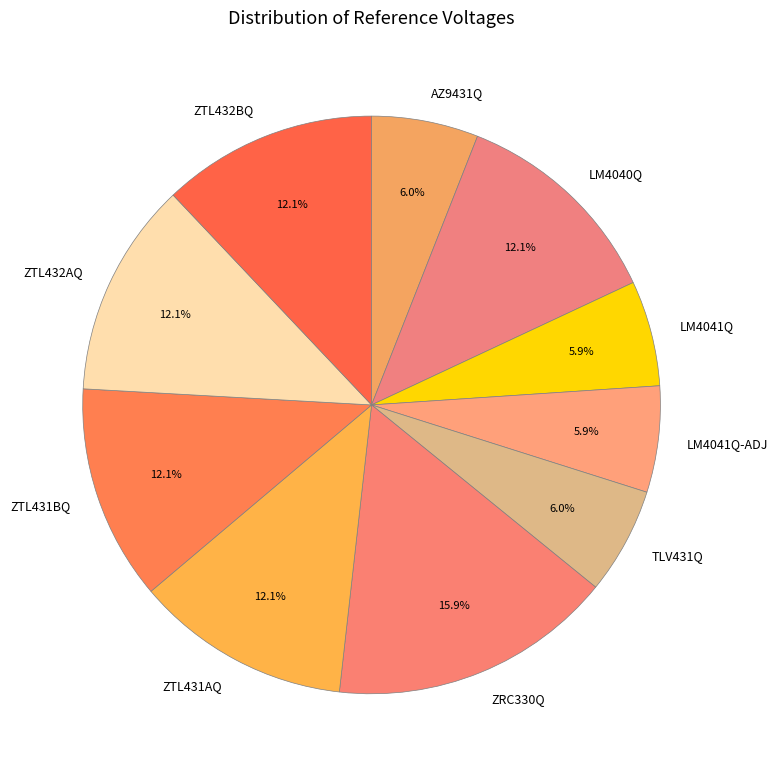

What is the ratio of the value at ZRC330Q to the value at ZTL432AQ?

1.3